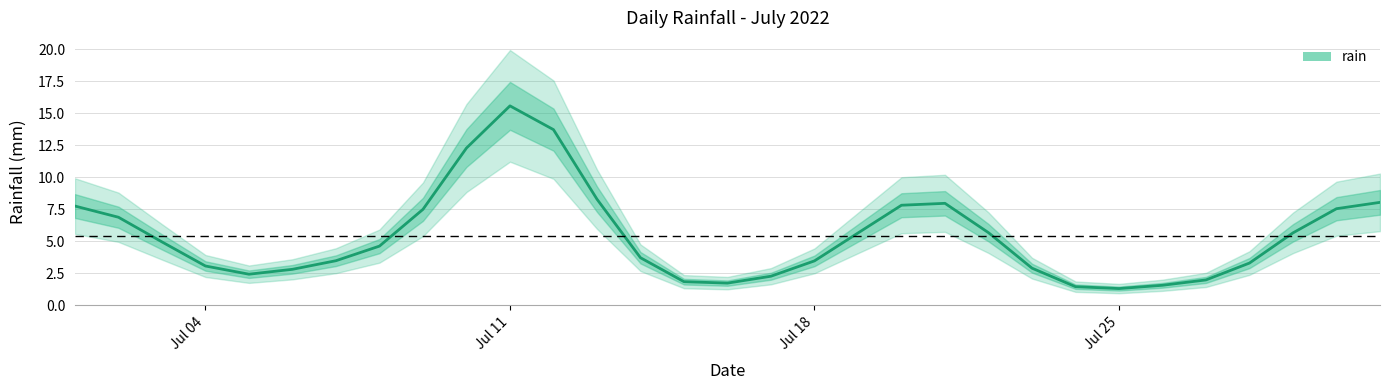

The value of rain at Jul 11 is 26.8. True or false?

False